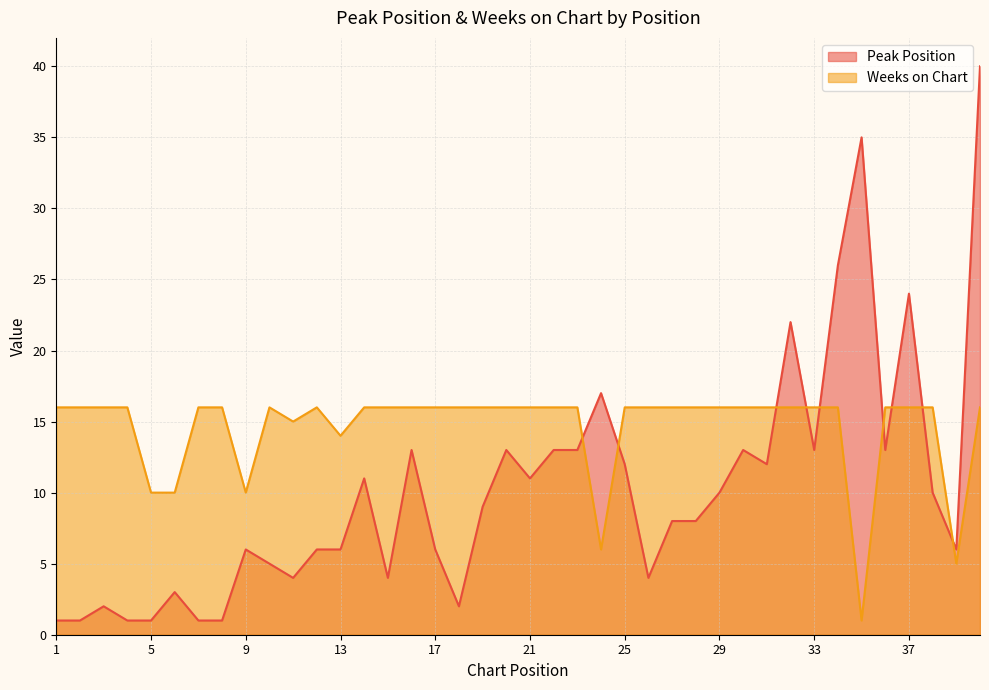

True or false: Peak Position and Weeks on Chart intersect in this chart.

True